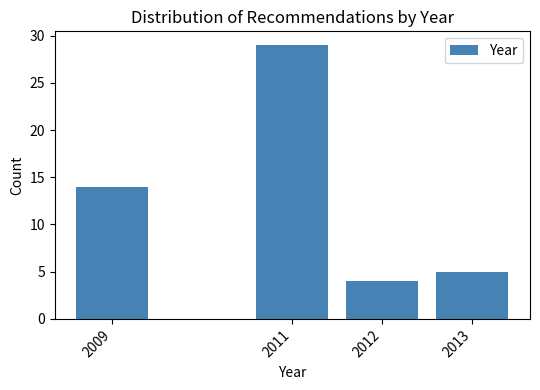

Reading right to left, extract all data points from this chart.

5	4	29	14